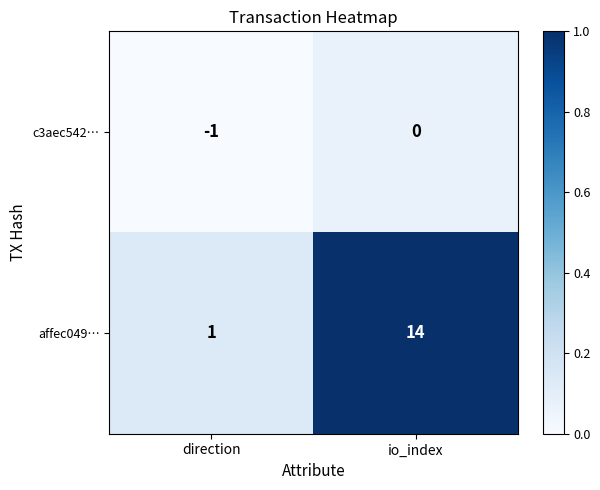

Which category has the lowest value across all series?

direction